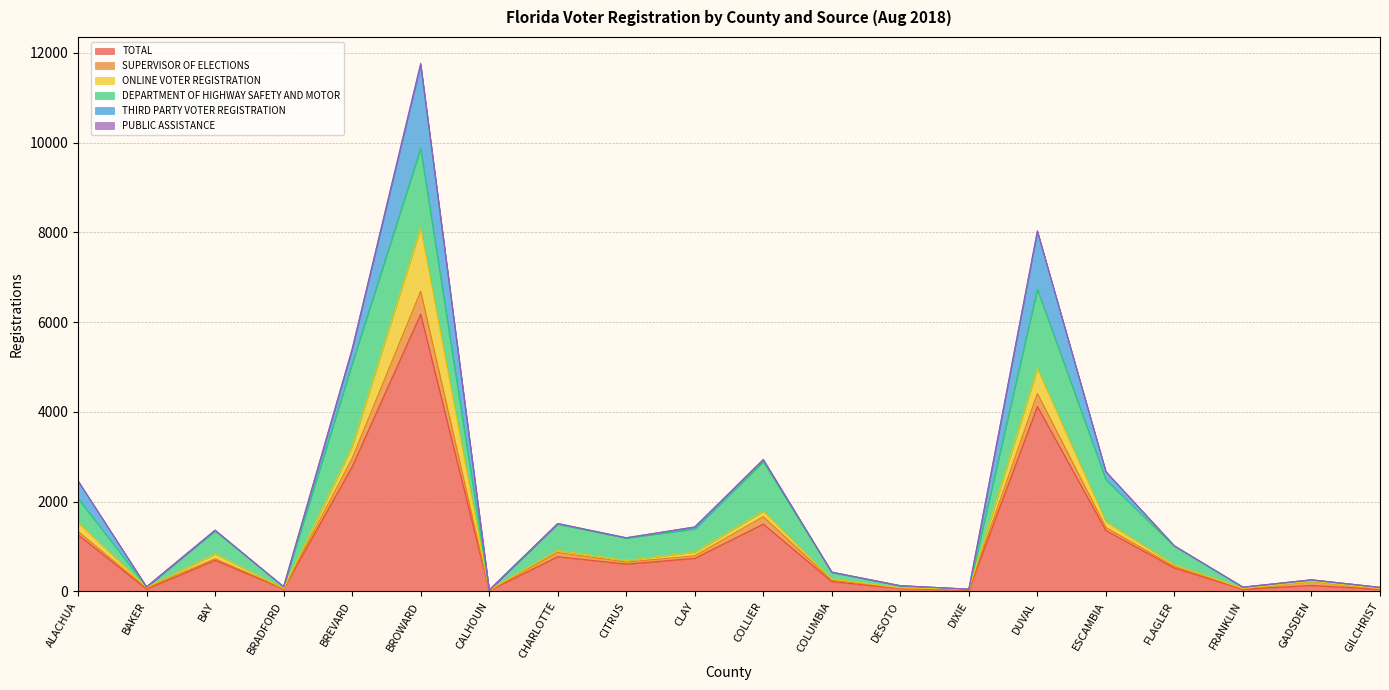

Reading right to left, what are all the values shown in this chart?

TOTAL: 44	130	46	518	1355	4119	26	63	216	1498	734	606	771	15	6176	2776	52	692	49	1260
SUPERVISOR OF ELECTIONS: 10	92	13	35	67	290	17	8	30	166	57	45	94	8	514	186	9	34	24	72
ONLINE VOTER REGISTRATION: 6	0	4	35	125	553	0	6	26	119	81	36	47	3	1415	264	2	105	14	196
DEPARTMENT OF HIGHWAY SAFETY AND MOTOR: 27	33	29	413	940	1772	4	47	146	1106	516	499	584	2	1768	1841	37	516	11	541
THIRD PARTY VOTER REGISTRATION: 0	0	0	10	178	1289	0	0	9	46	44	7	14	0	1865	324	2	9	0	393
PUBLIC ASSISTANCE: 0	1	0	3	2	13	0	0	0	3	2	0	1	0	31	10	0	10	0	1